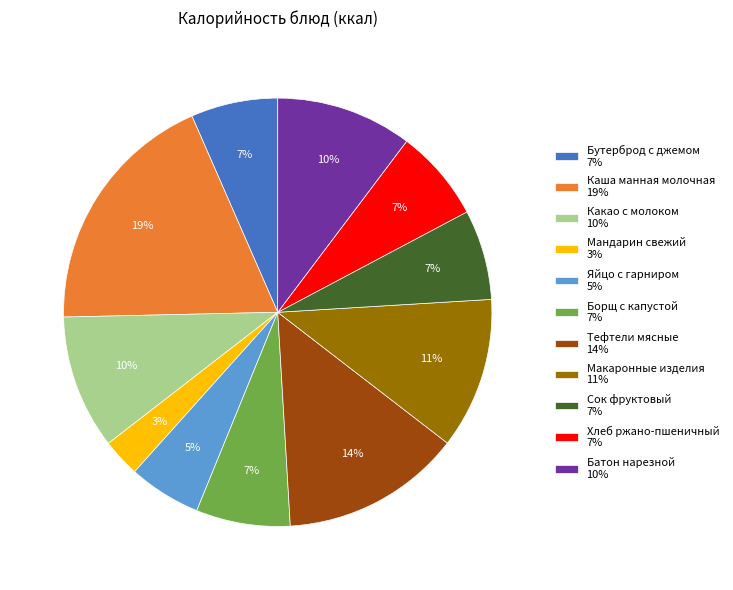

What percentage is the Какао с молоком slice, to the nearest percent?

10%